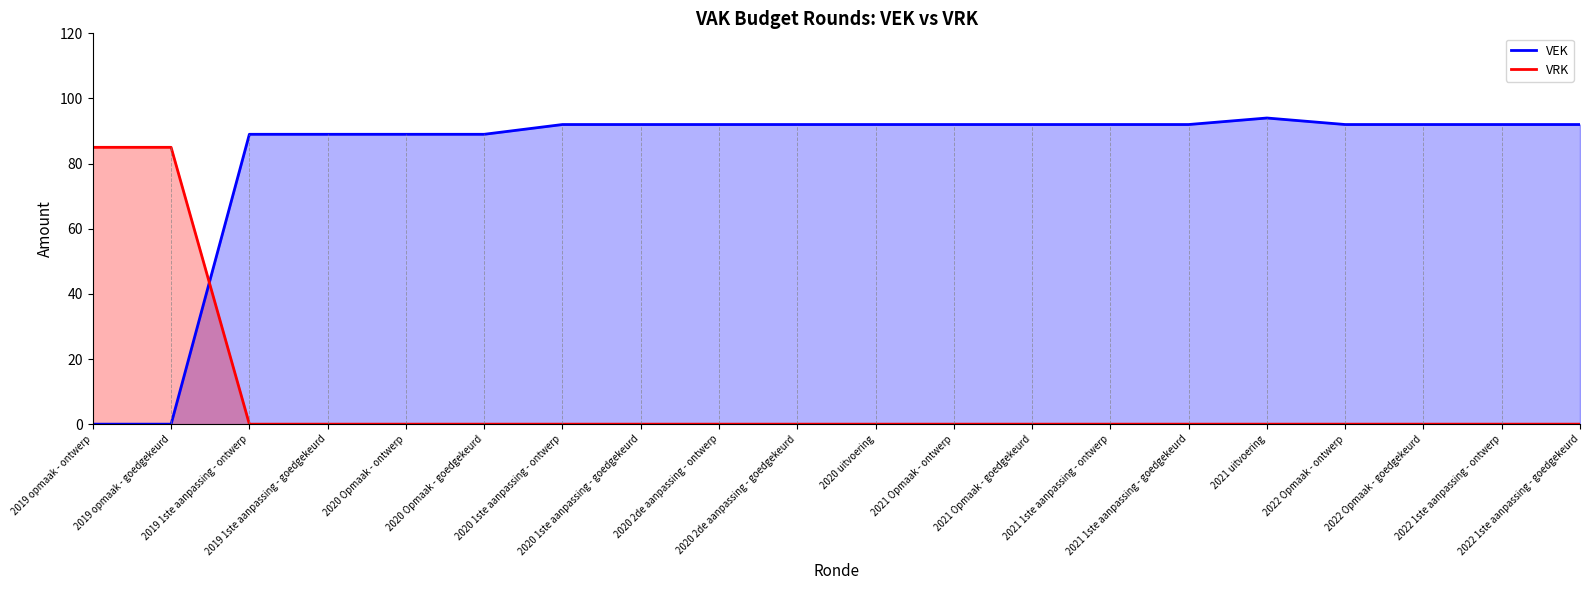

Which series ends up on top after the final intersection of VRK and VEK?

VEK